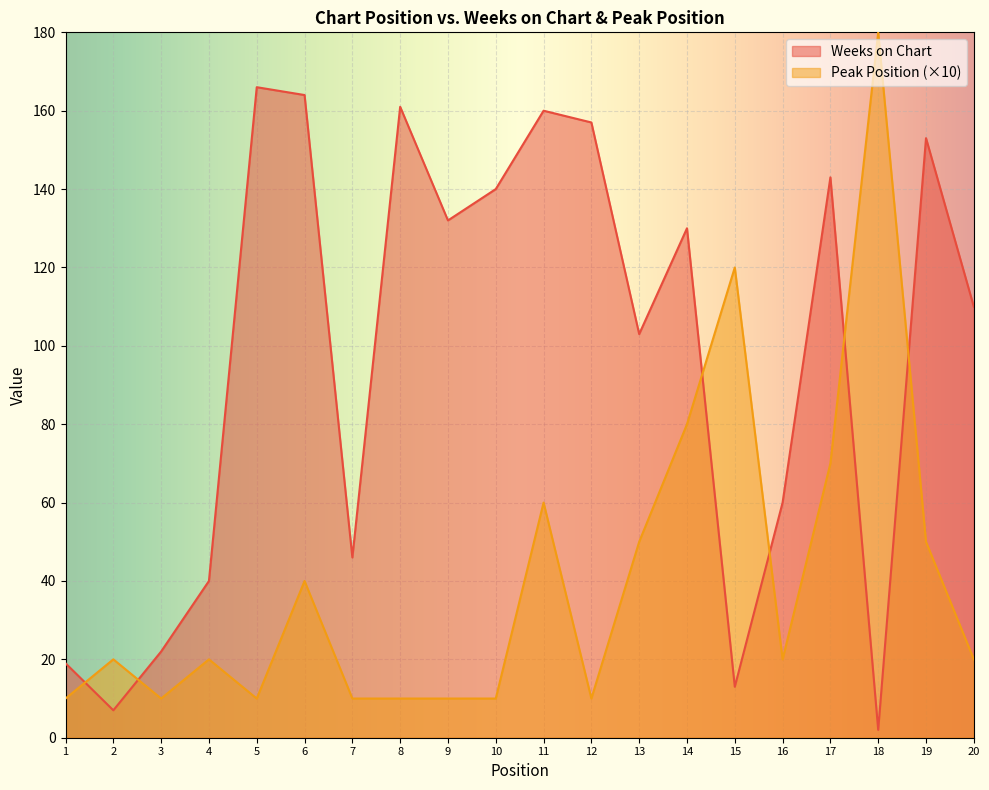

What is the difference between the maximum and minimum values in the Peak Position series?

170